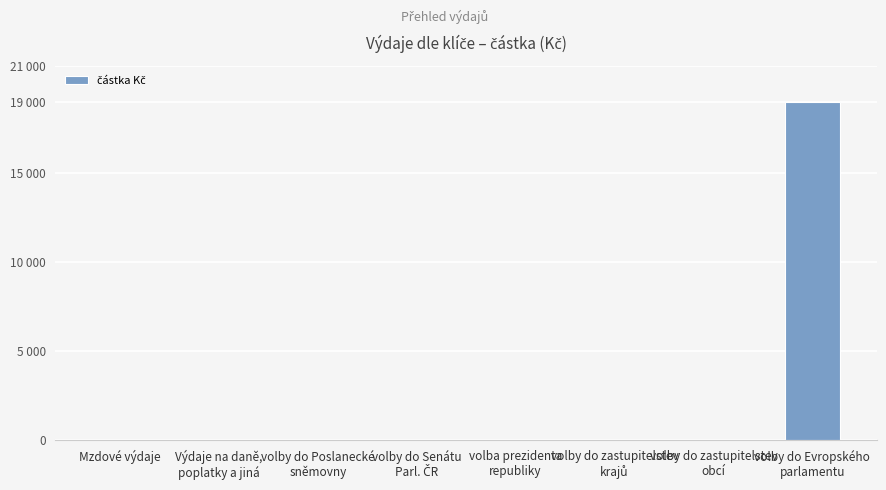

Rank the categories by value from lowest to highest.

Mzdové výdaje, Výdaje na daně,
poplatky a jiná, volby do Poslanecké
sněmovny, volby do Senátu
Parl. ČR, volba prezidenta
republiky, volby do zastupitelstev
krajů, volby do zastupitelstev
obcí, volby do Evropského
parlamentu